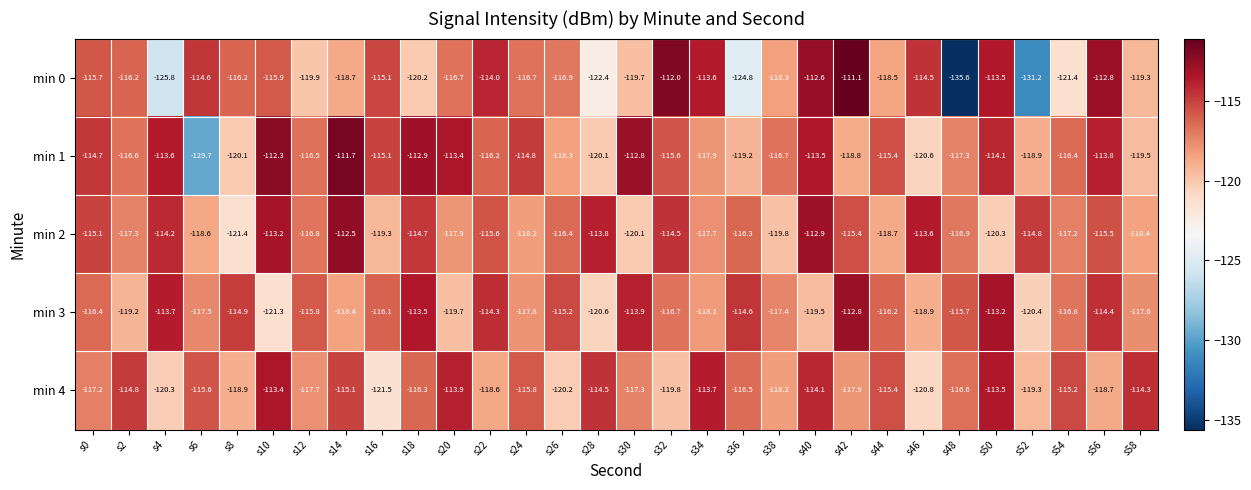

What is the difference between the highest and lowest values at s46?

7.2